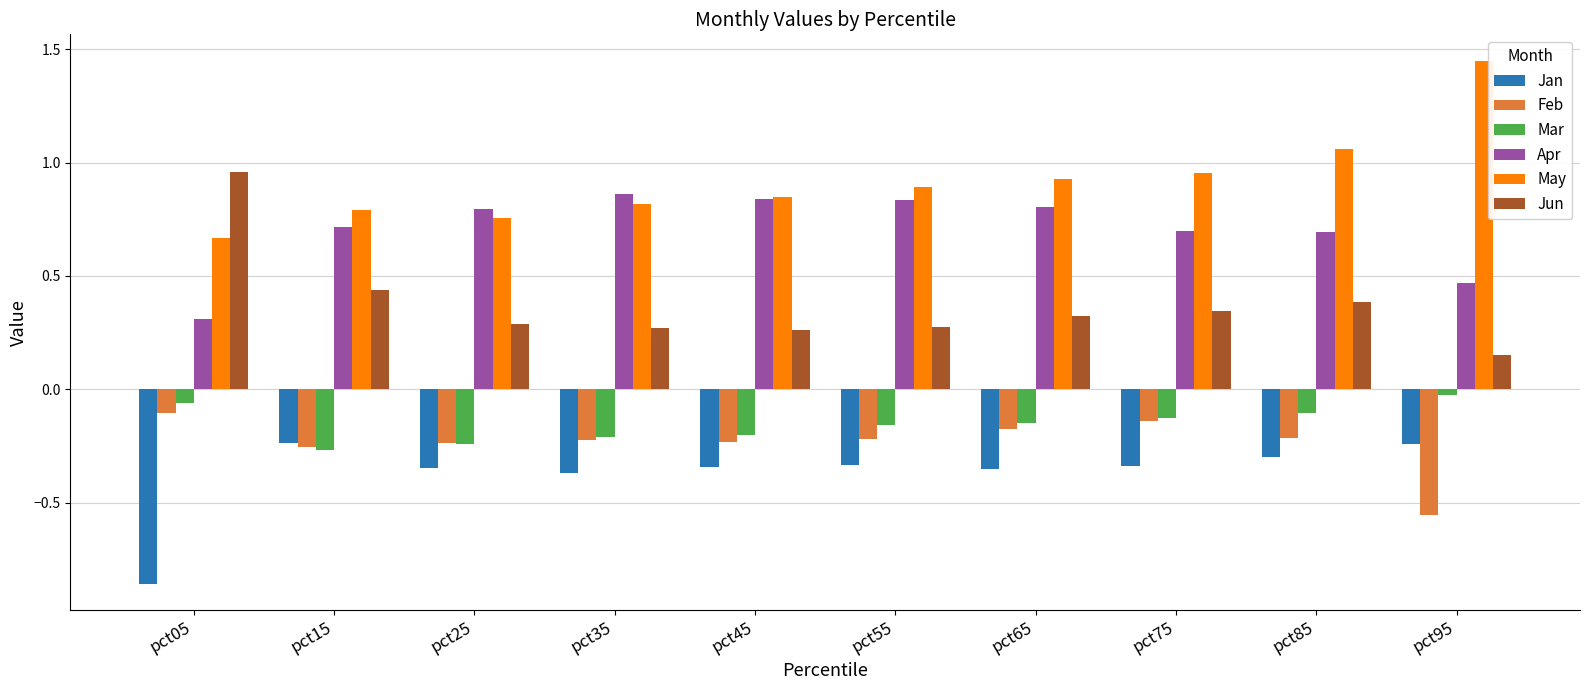

What is the total value across all series at pct65?

1.4